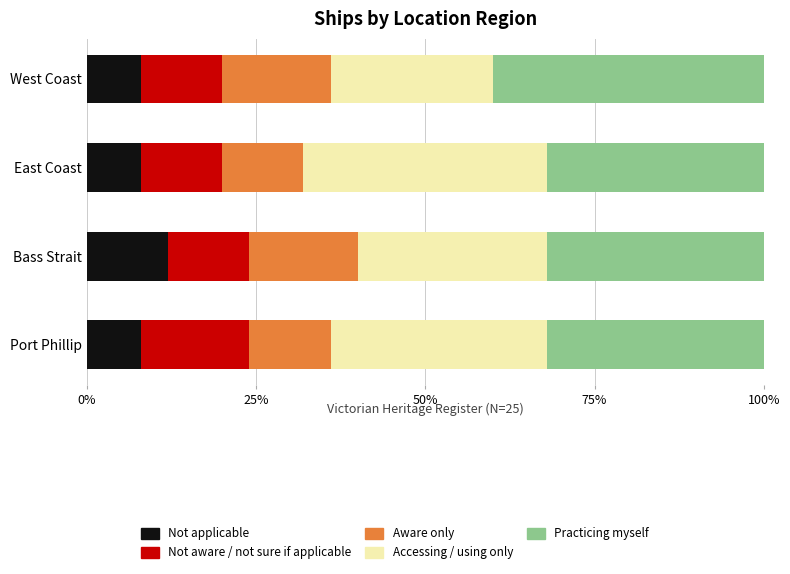

What is the total value across all series at East Coast?

100